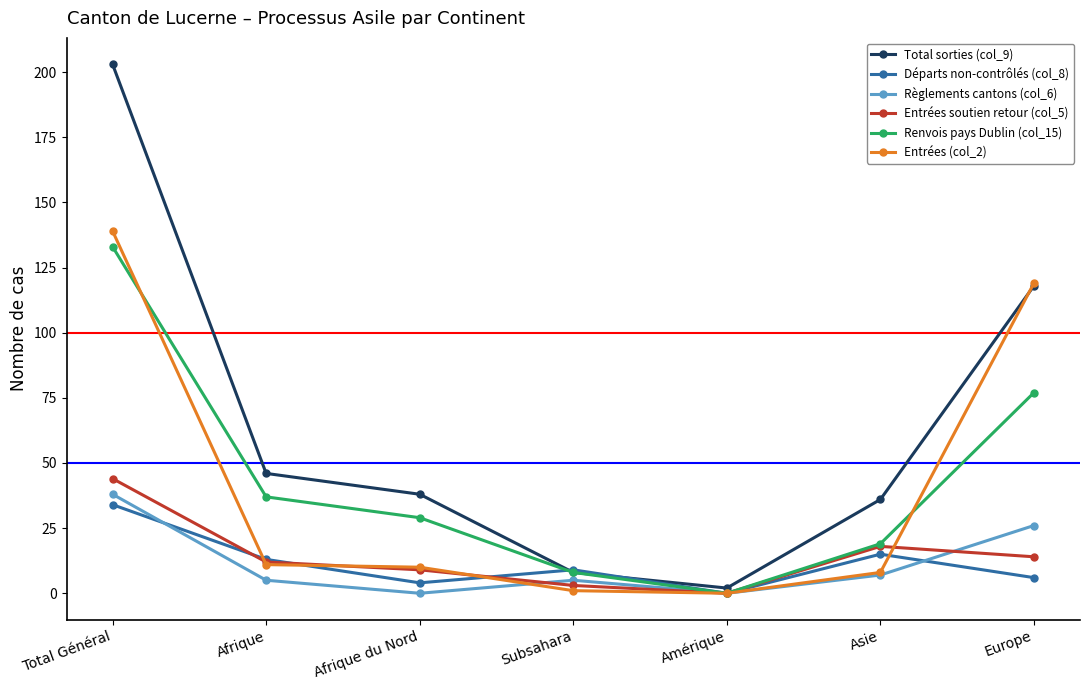

True or false: Entrées (col_2) and Départs non-contrôlés (col_8) cross at least once.

True